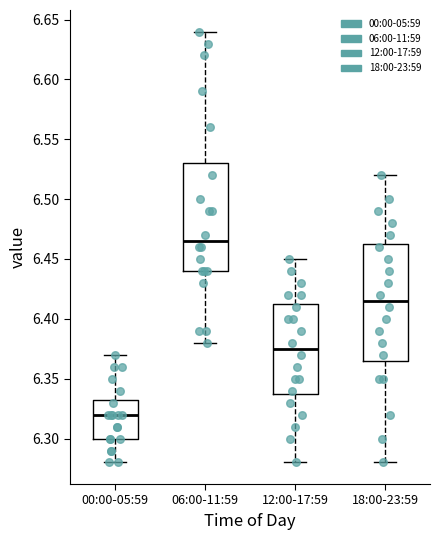

Which box is the tallest, from its lower edge to its upper edge?

18:00-23:59